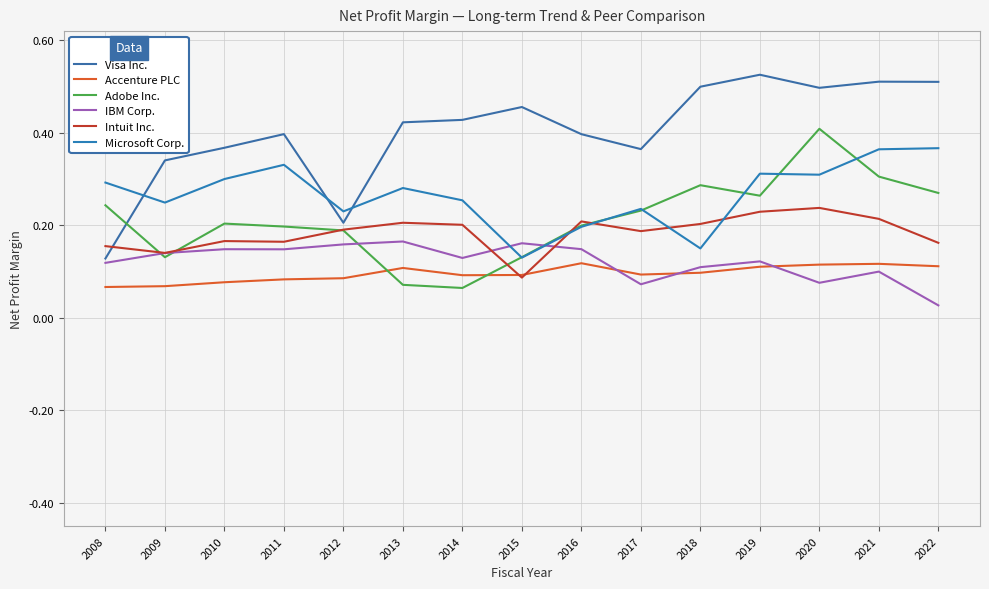

Reading left to right, extract all data points from this chart.

Visa Inc.: 0.1	0.3	0.4	0.4	0.2	0.4	0.4	0.5	0.4	0.4	0.5	0.5	0.5	0.5	0.5
Accenture PLC: 0.1	0.1	0.1	0.1	0.1	0.1	0.1	0.1	0.1	0.1	0.1	0.1	0.1	0.1	0.1
Adobe Inc.: 0.2	0.1	0.2	0.2	0.2	0.1	0.1	0.1	0.2	0.2	0.3	0.3	0.4	0.3	0.3
IBM Corp.: 0.1	0.1	0.1	0.1	0.2	0.2	0.1	0.2	0.1	0.1	0.1	0.1	0.1	0.1	0.0
Intuit Inc.: 0.2	0.1	0.2	0.2	0.2	0.2	0.2	0.1	0.2	0.2	0.2	0.2	0.2	0.2	0.2
Microsoft Corp.: 0.3	0.2	0.3	0.3	0.2	0.3	0.3	0.1	0.2	0.2	0.2	0.3	0.3	0.4	0.4